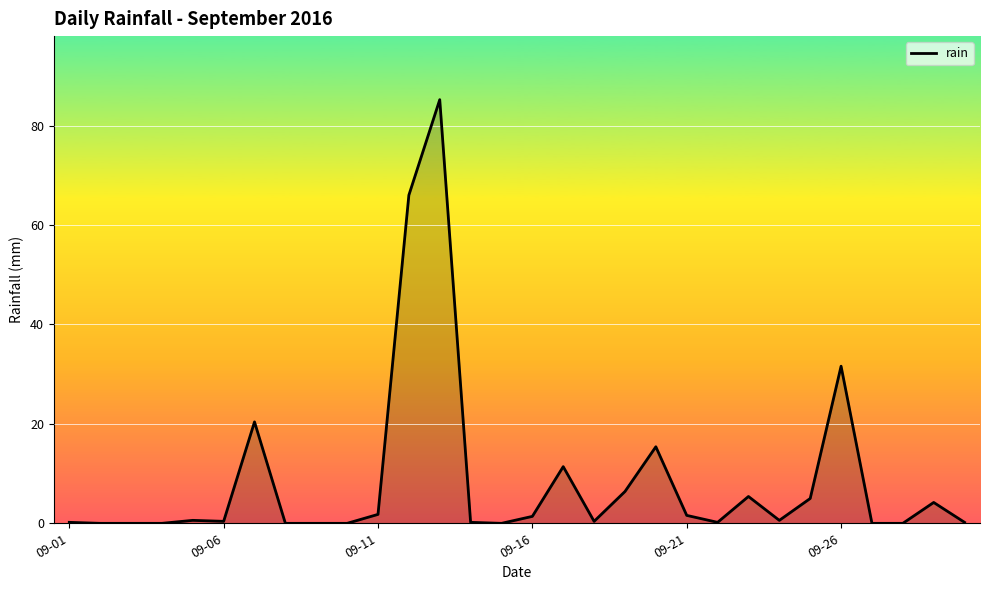

What is the difference between the maximum and minimum values?

85.2